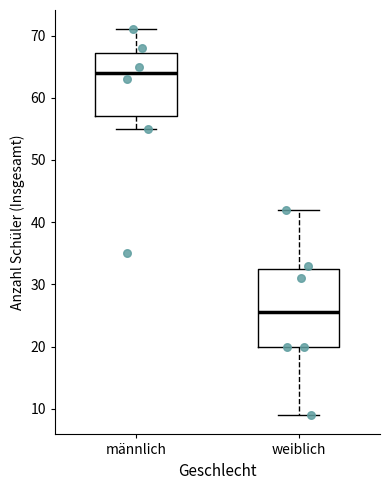

Which box's median line is the lowest?

weiblich